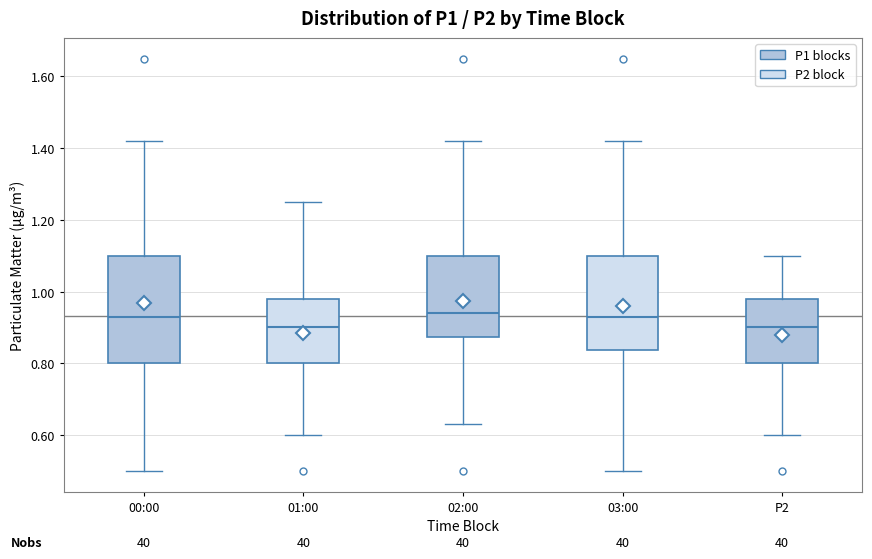

Which box is the tallest, from its lower edge to its upper edge?

00:00